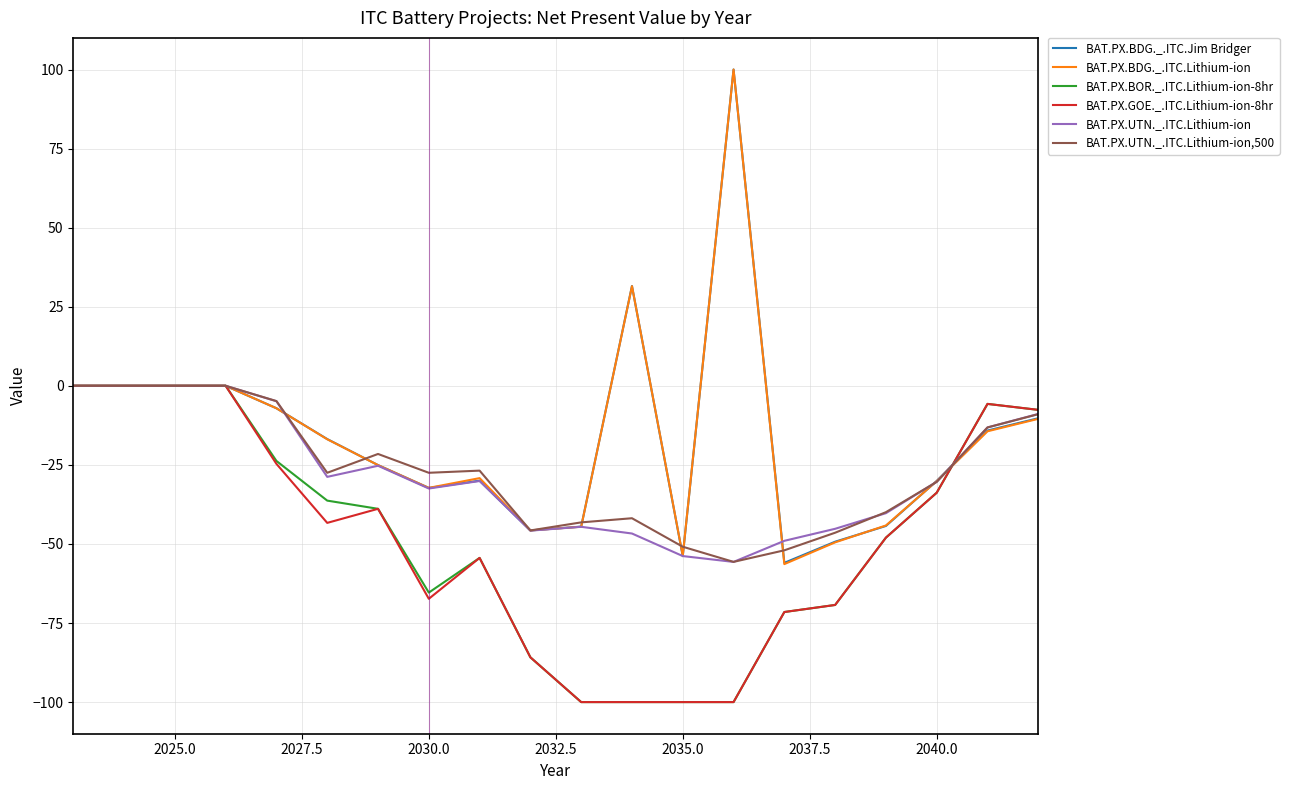

What are all the series names shown in the legend?

BAT.PX.BDG._.ITC.Jim Bridger, BAT.PX.BDG._.ITC.Lithium-ion, BAT.PX.BOR._.ITC.Lithium-ion-8hr, BAT.PX.GOE._.ITC.Lithium-ion-8hr, BAT.PX.UTN._.ITC.Lithium-ion, BAT.PX.UTN._.ITC.Lithium-ion,500